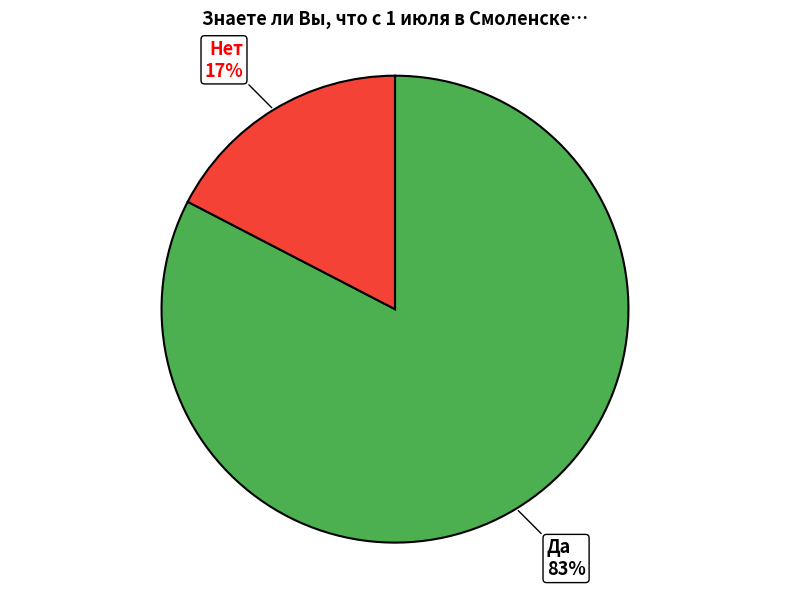

Which category has the smallest portion of the pie?

Нет